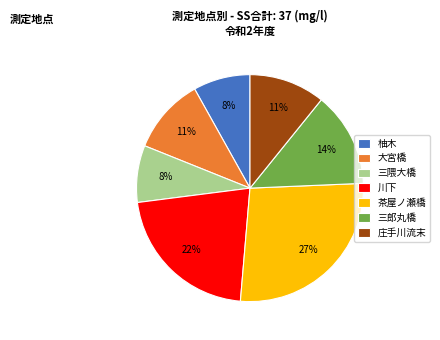

Is 川下 the majority of the pie?

No